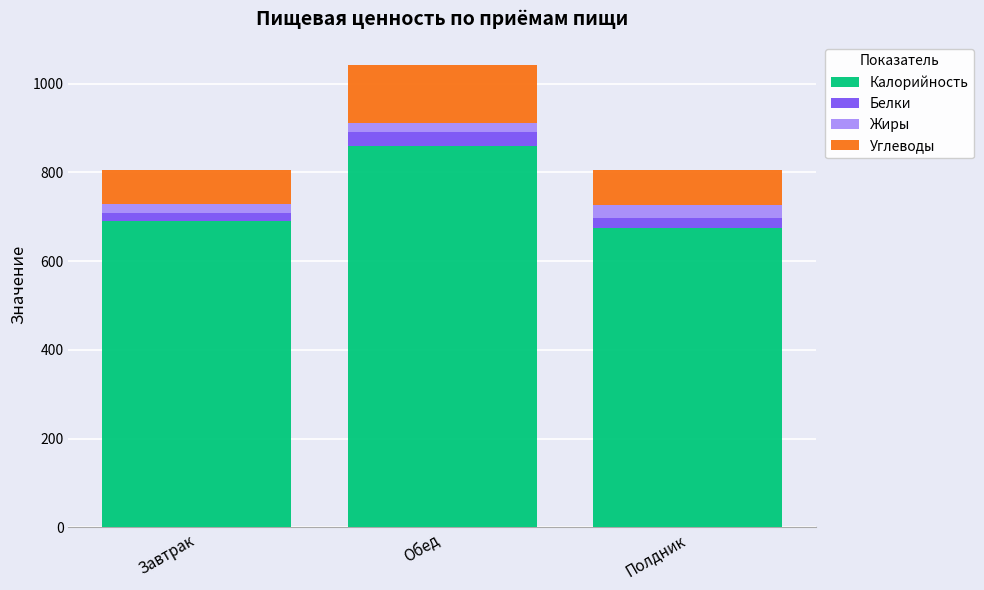

What is the approximate value of Калорийность at Полдник?

674.2